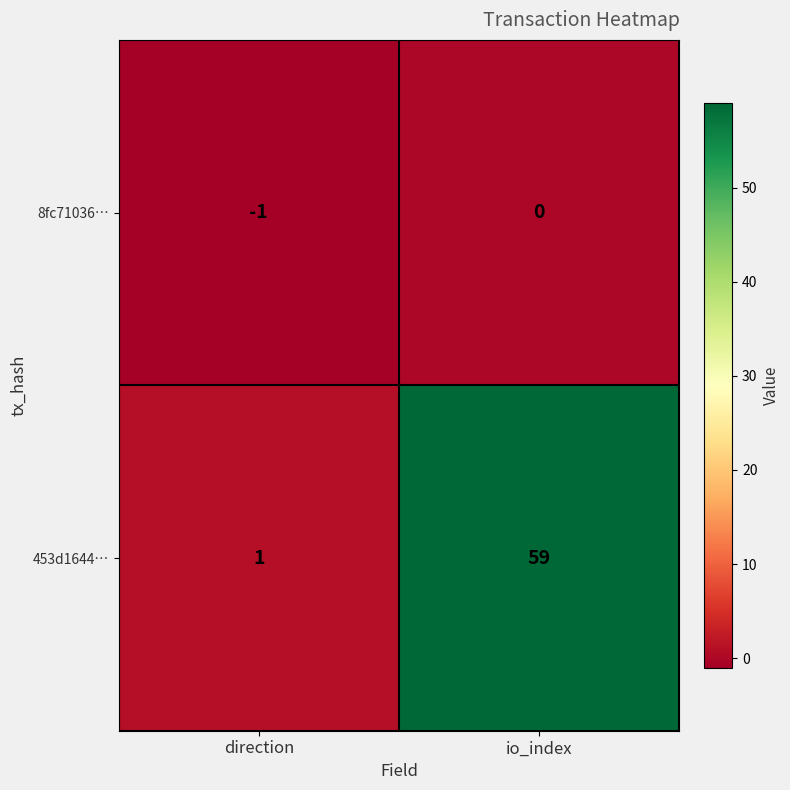

List the series in order of their overall mean, lowest first.

8fc71036…, 453d1644…